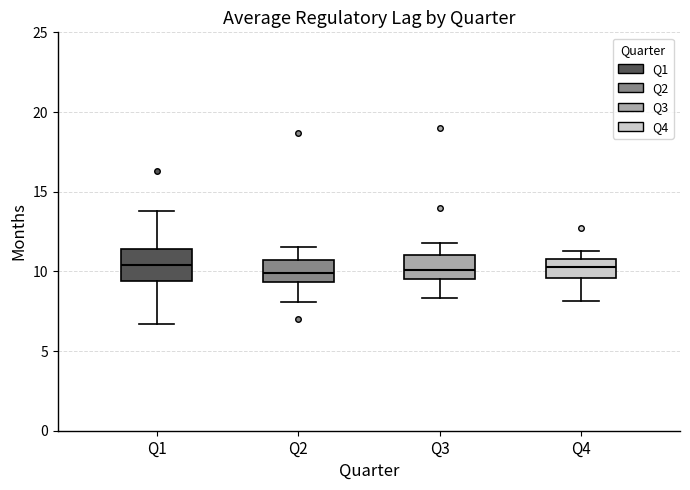

Where is the upper edge of the box for Q4 on the y-axis? The values are not printed on the chart, so give them approximately, as read against the axis.

11.0